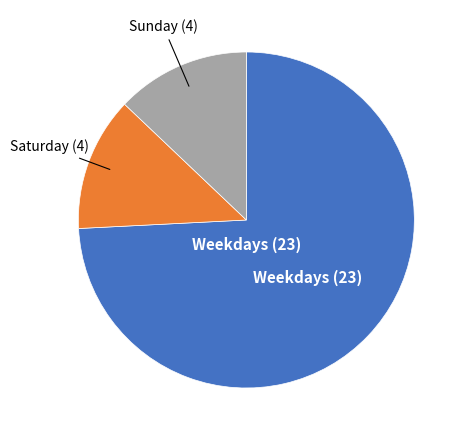

Is there any slice that represents more than half of the pie?

Yes